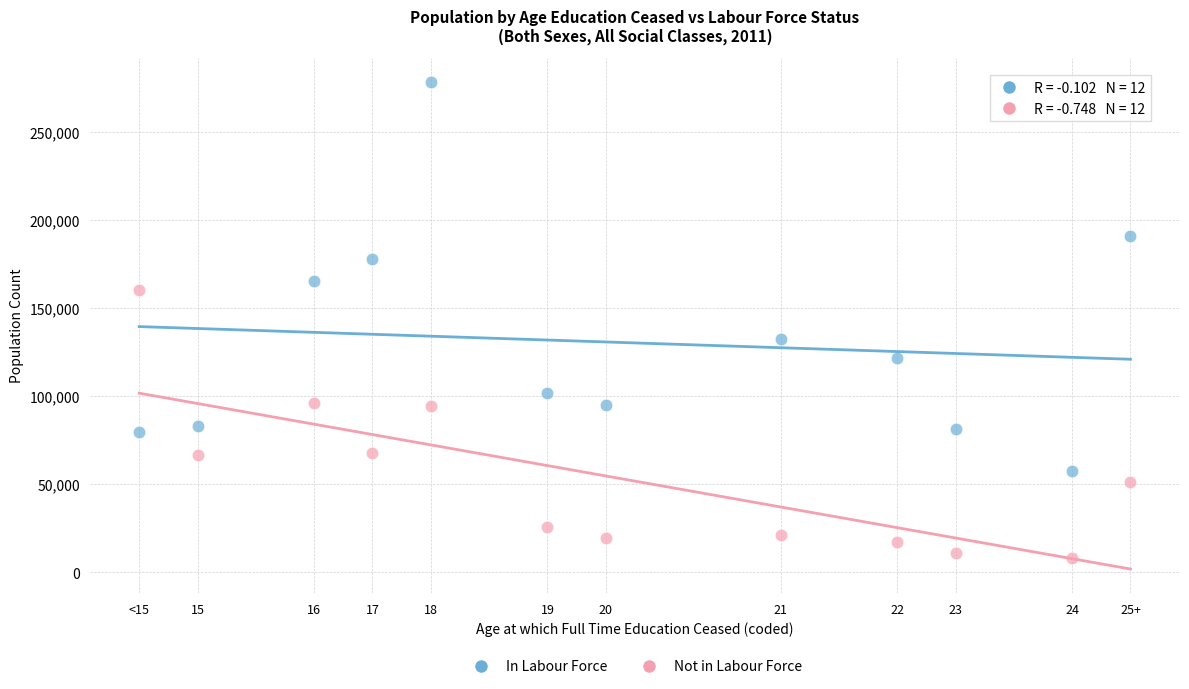

Which series reaches the minimum Y coordinate?

Not in Labour Force